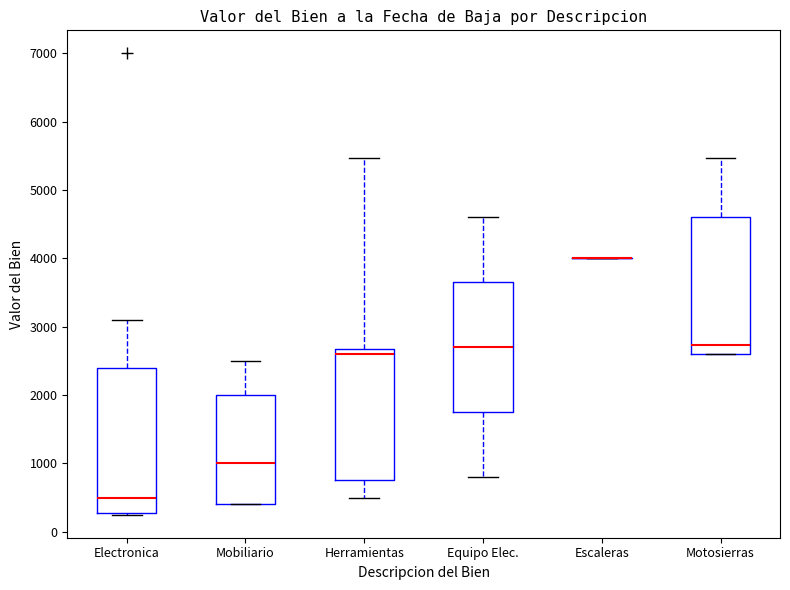

Where does the upper whisker of the box for Electronica end on the y-axis? The values are not printed on the chart, so give them approximately, as read against the axis.

3100